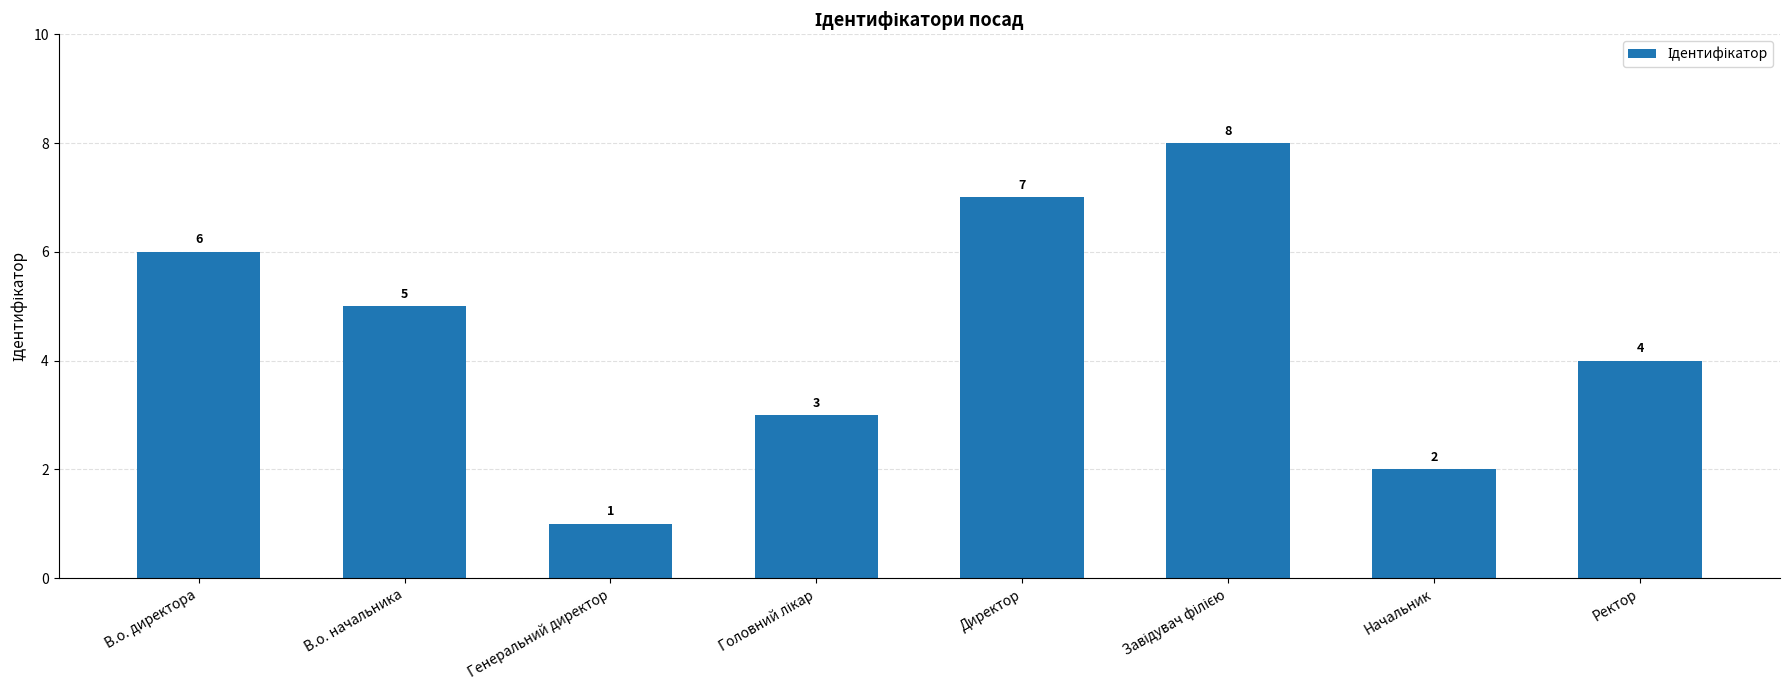

What is the greatest value displayed?

8